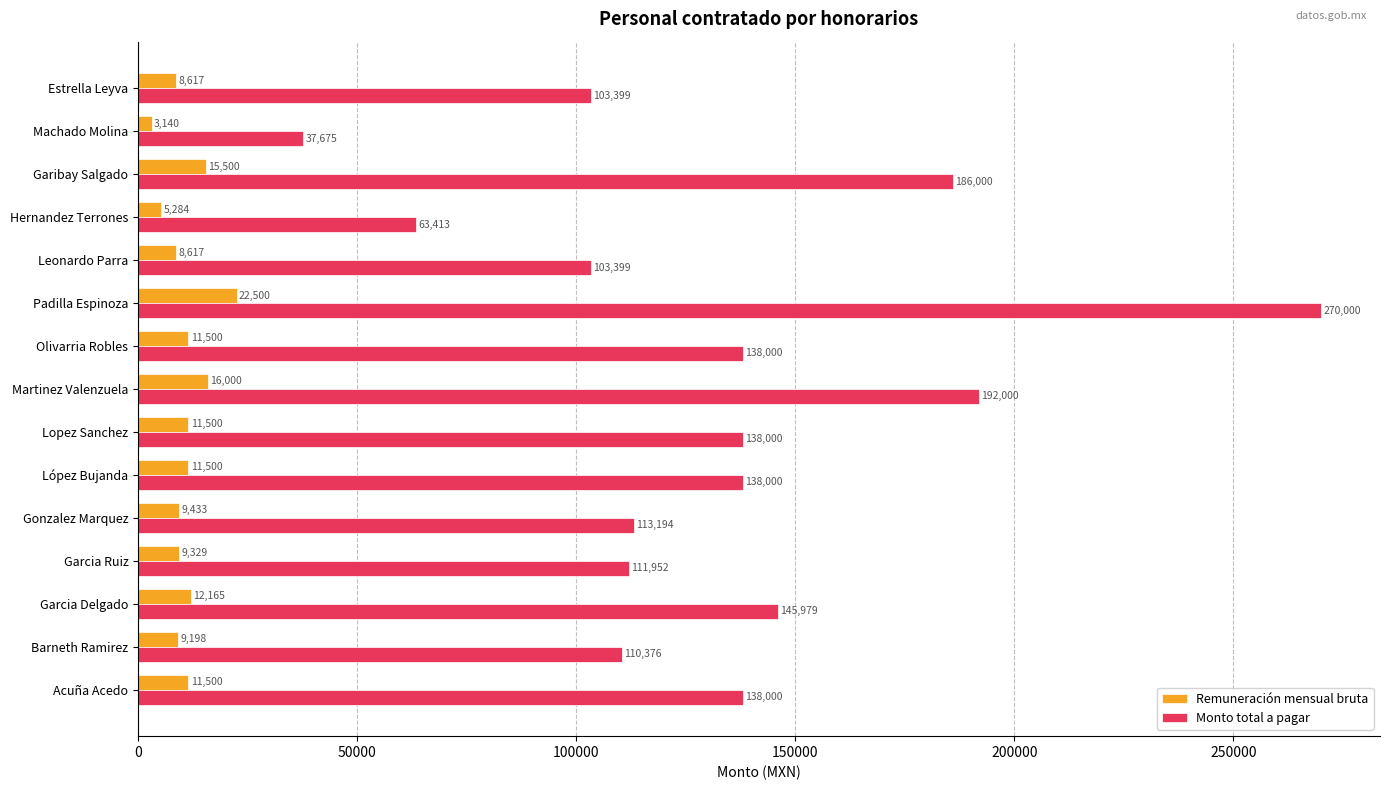

What is the average value of the Monto total a pagar series?

132625.8